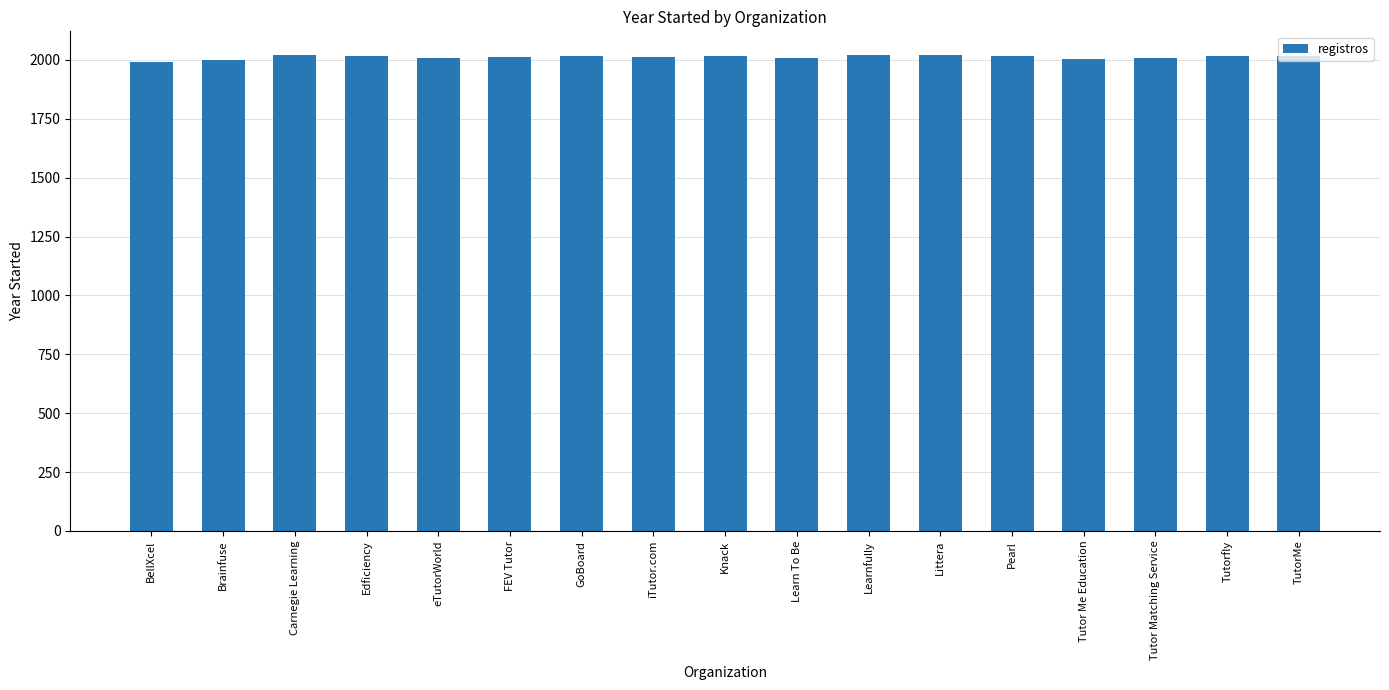

How many bars are there in total?

17